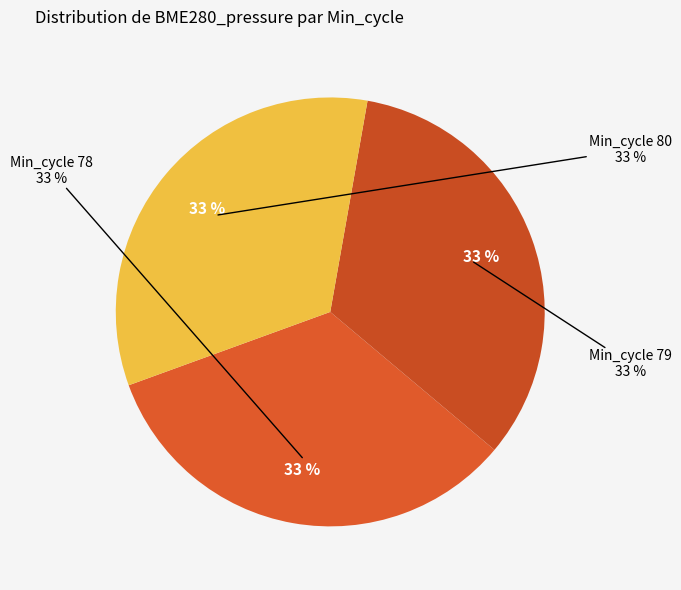

Is it true that 79 is 4% of the pie?

False